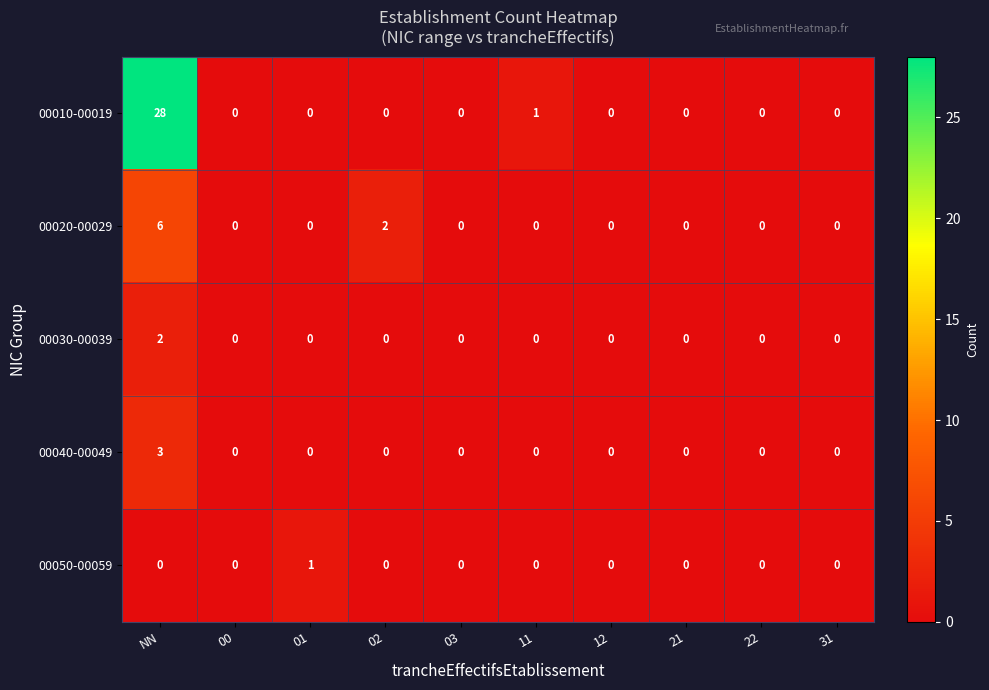

Count the 00020-00029 values in the range 0 to 1.

8